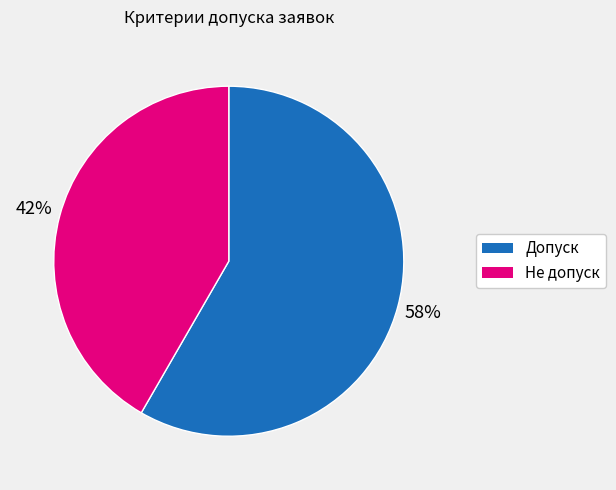

Is it true that Допуск is 58% of the pie?

True